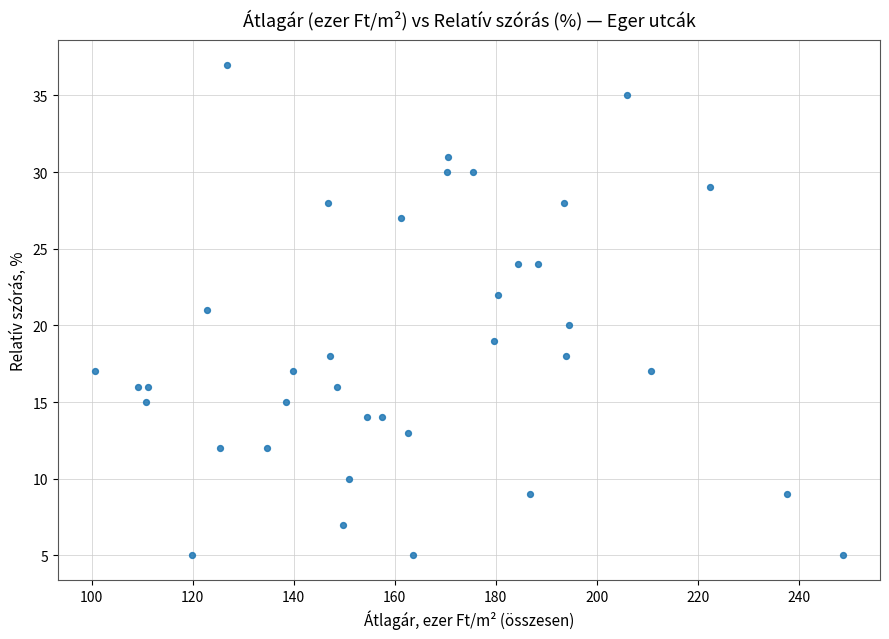

What is the range of Y values (max minus min)?

32